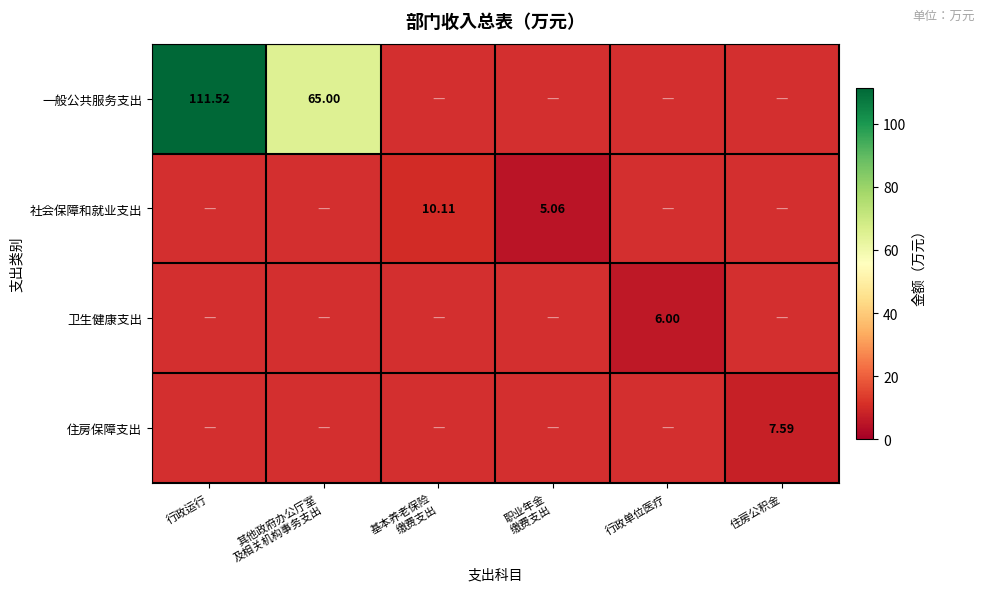

What is the minimum value shown in the chart?

5.1